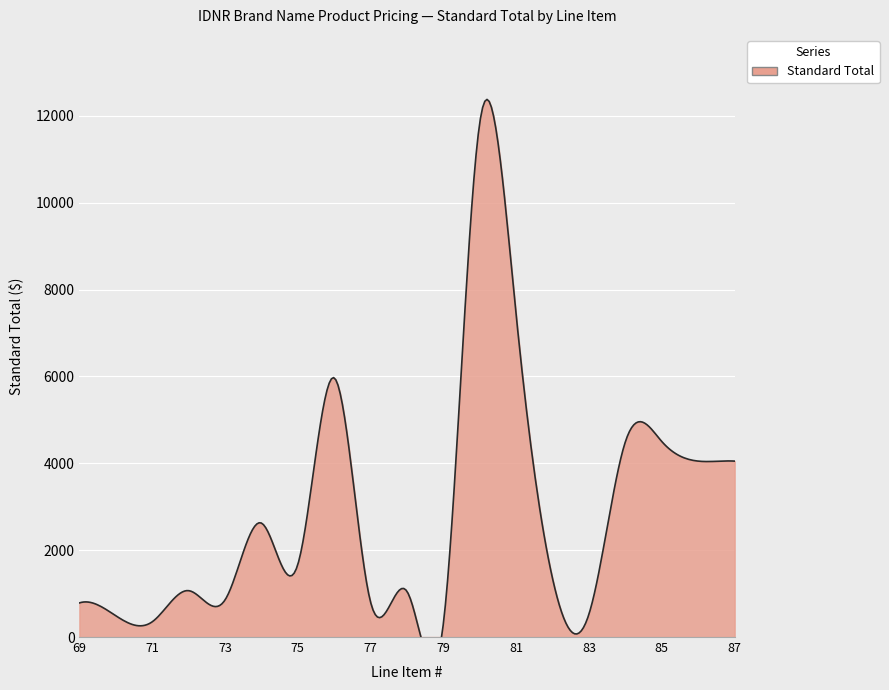

What is the change in value from 71 to 80?

+11500.0